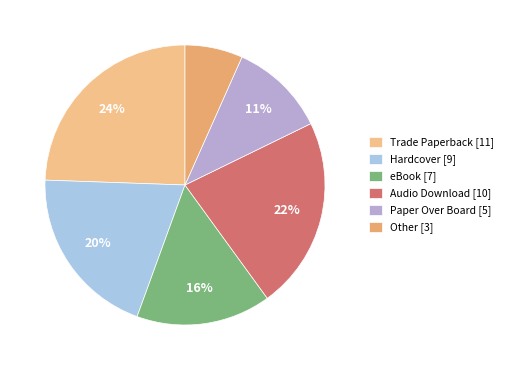

What percentage is the Other slice, to the nearest percent?

7%